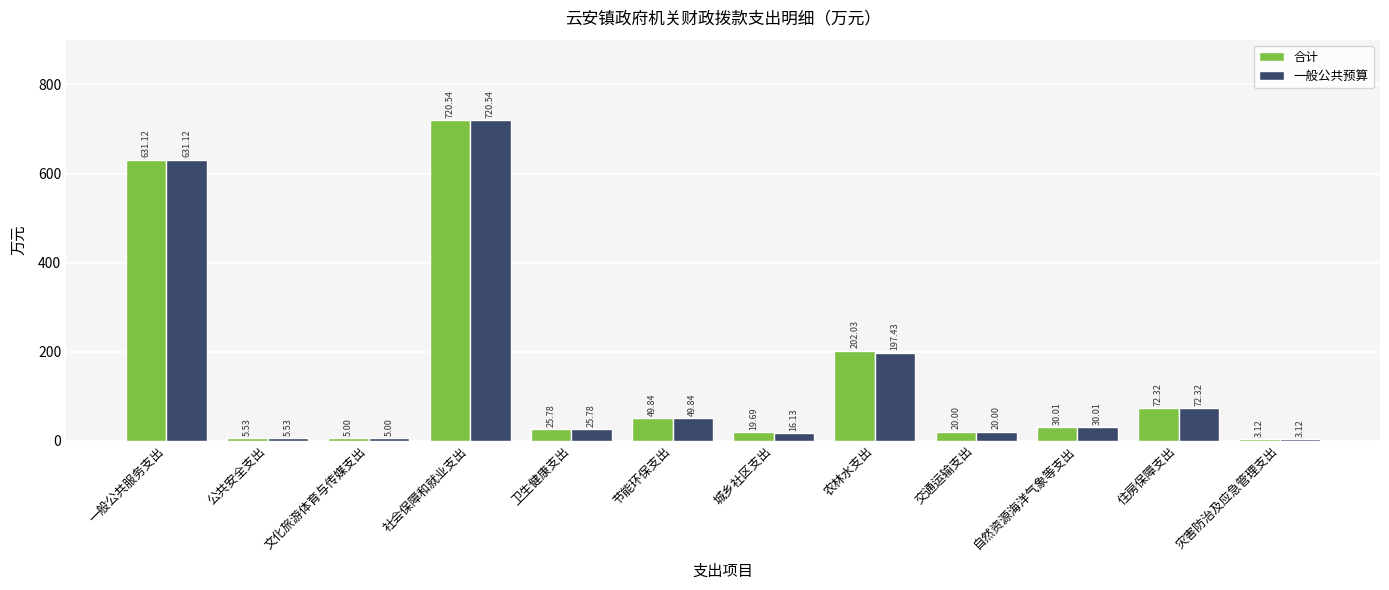

List the labels in order of 合计 value, largest first.

社会保障和就业支出, 一般公共服务支出, 农林水支出, 住房保障支出, 节能环保支出, 自然资源海洋气象等支出, 卫生健康支出, 交通运输支出, 城乡社区支出, 公共安全支出, 文化旅游体育与传媒支出, 灾害防治及应急管理支出